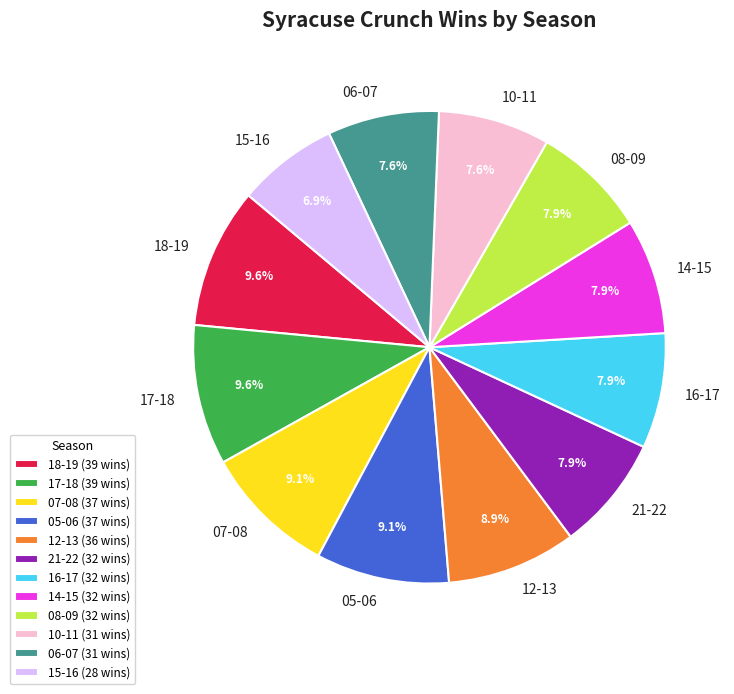

Is 05-06 the majority of the pie?

No